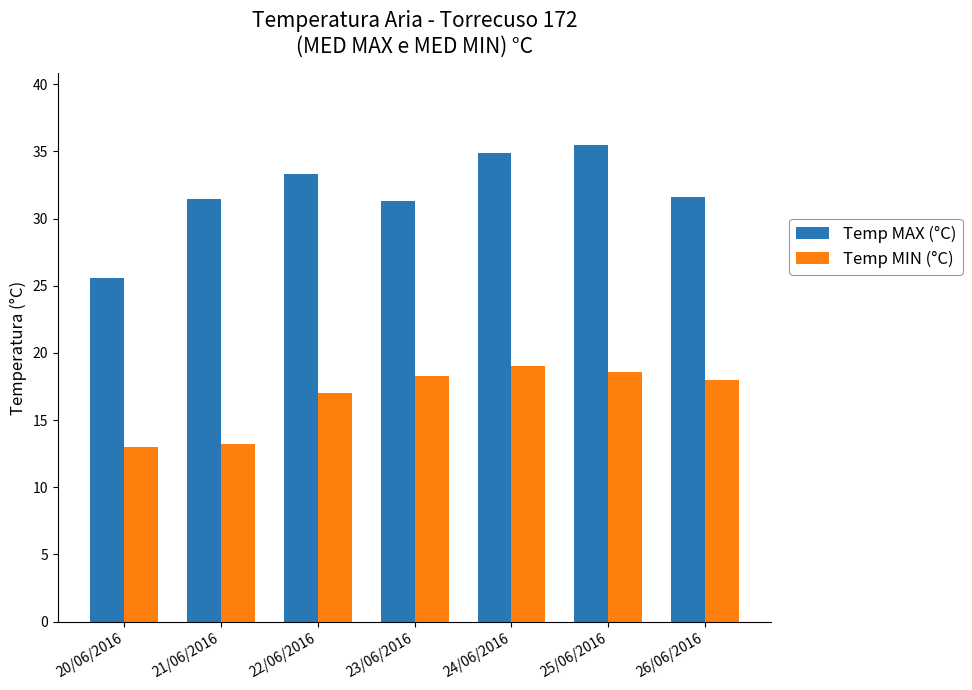

Does the chart contain any negative values?

No